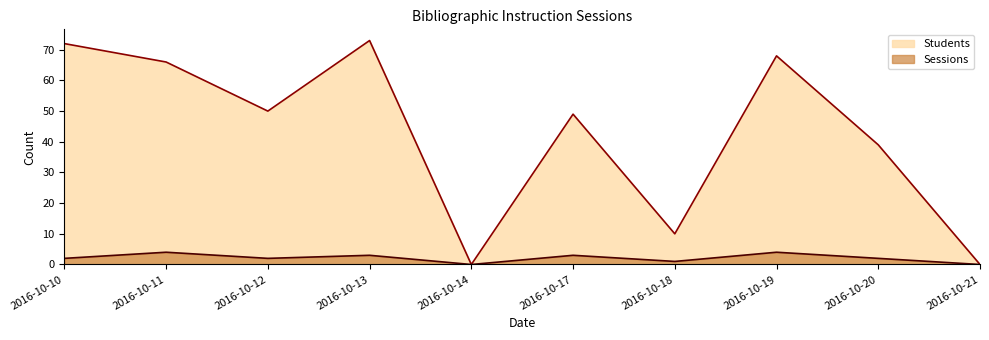

Where is the first local minimum for Students?

2016-10-12